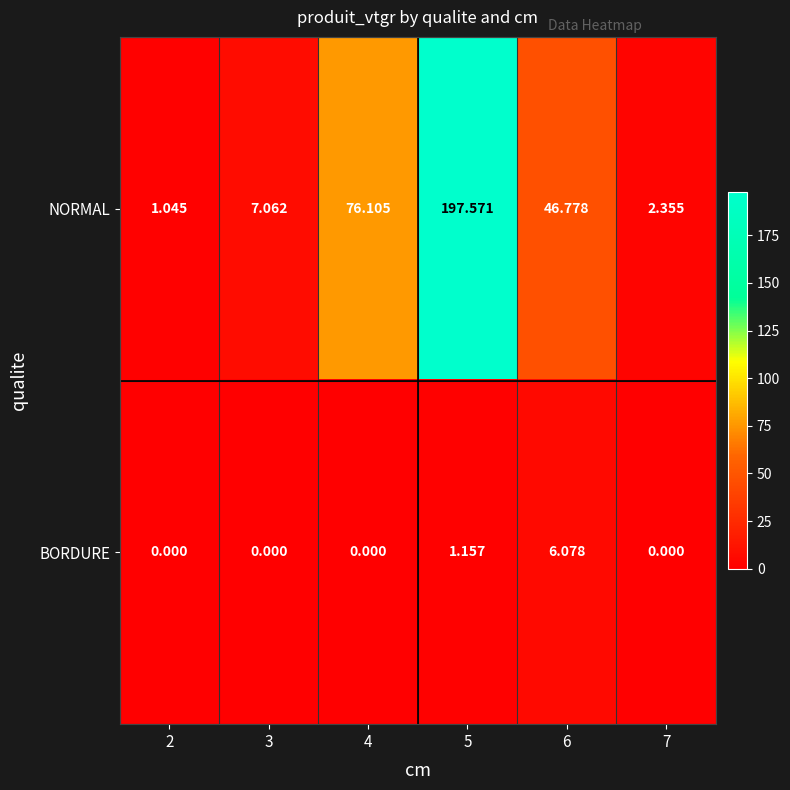

Which series changed the most between 4 and 5?

NORMAL